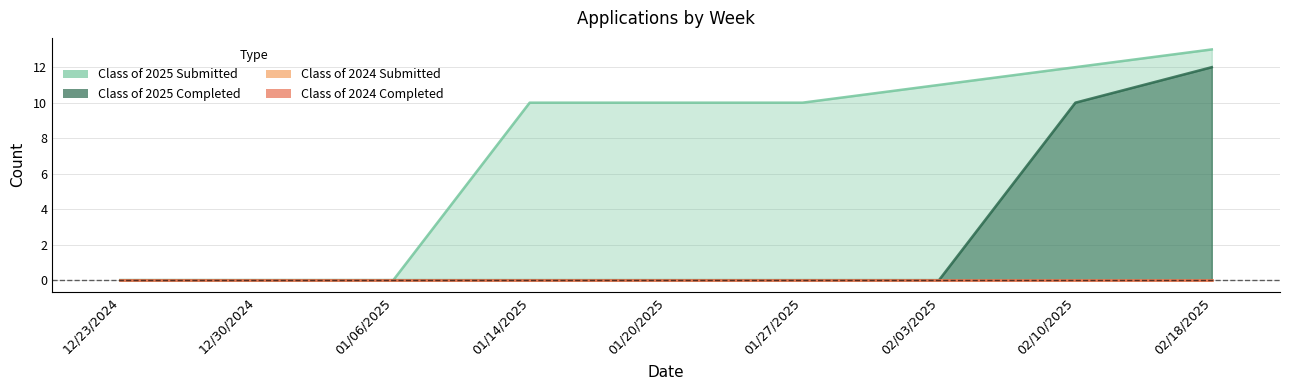

Which series has the widest spread of values?

Class of 2025 Submitted